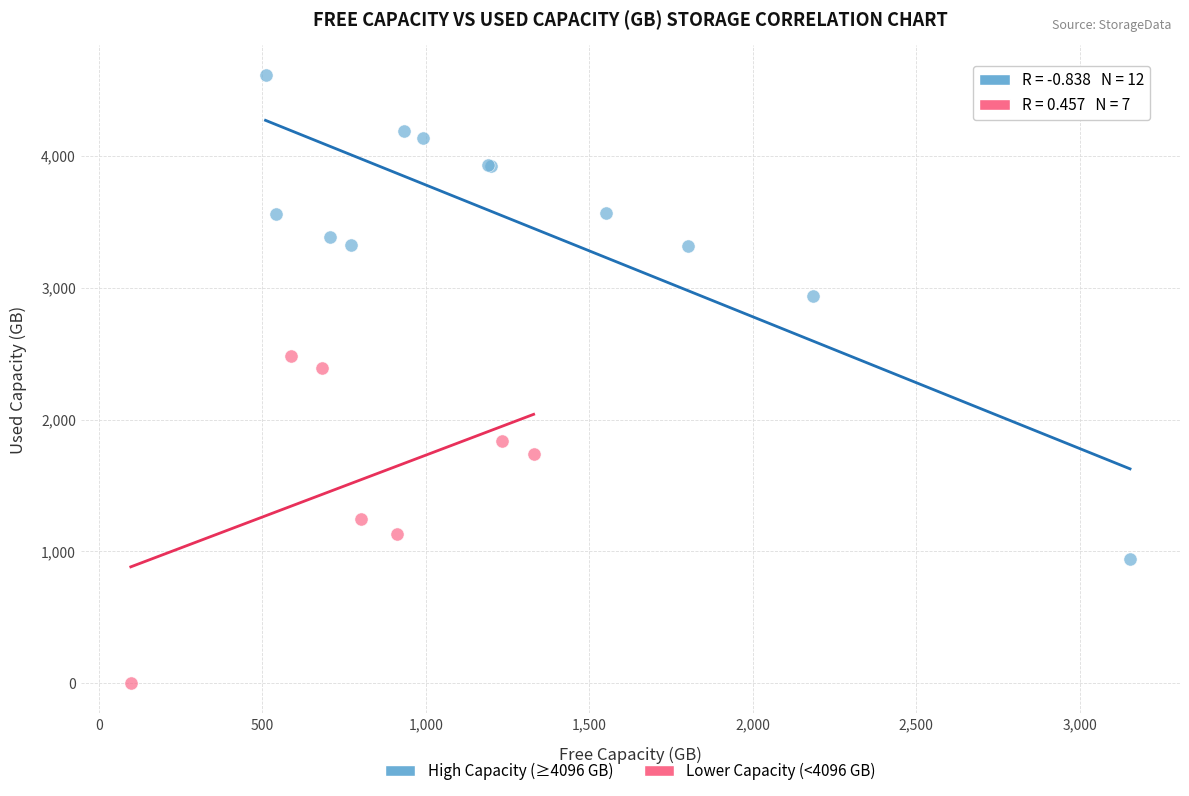

Which series has the widest spread of Y values?

High Capacity (≥4096 GB)